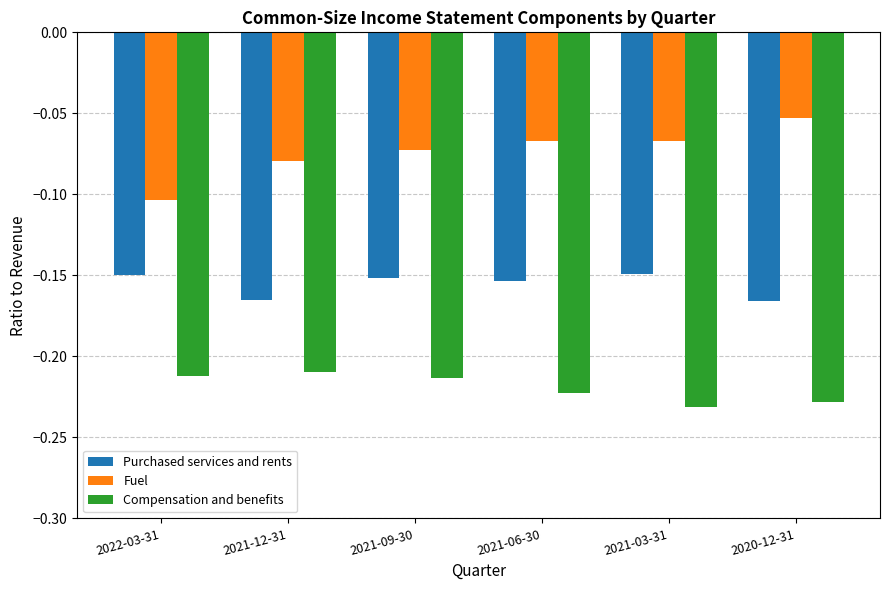

At which label is Fuel closest to 0?

2020-12-31